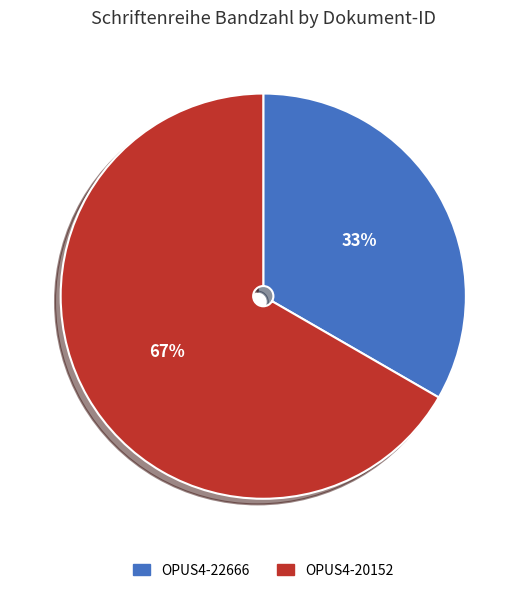

What is the smallest slice in the pie chart?

OPUS4-22666